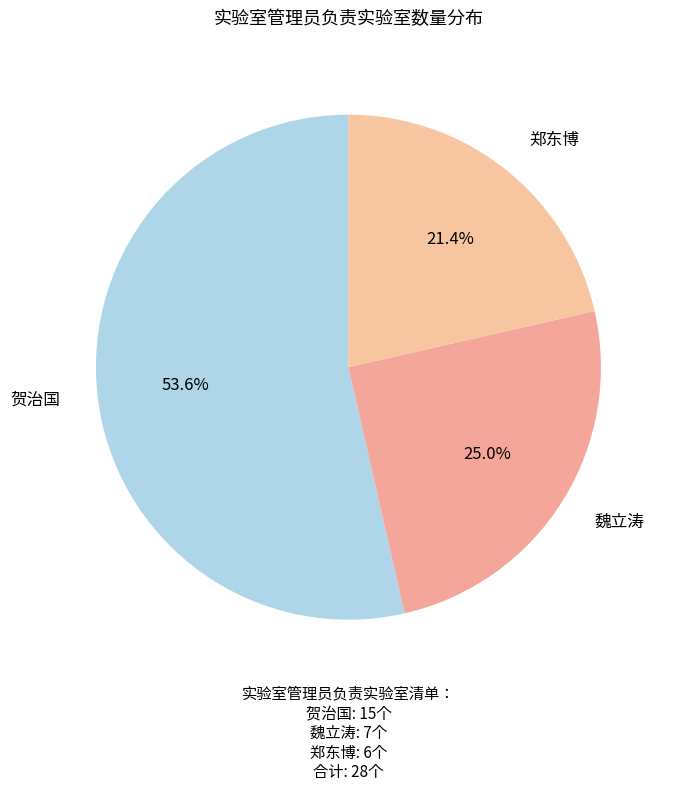

The 贺治国 slice represents 54% of the pie. True or false?

True